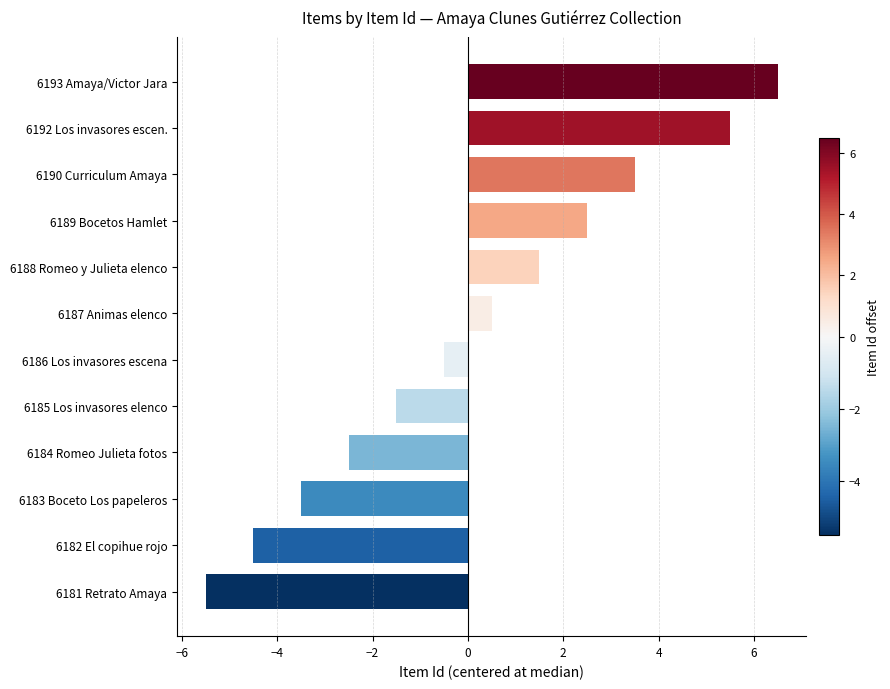

List the labels in order of value, largest first.

6193 Amaya/Victor Jara, 6192 Los invasores escen., 6190 Curriculum Amaya, 6189 Bocetos Hamlet, 6188 Romeo y Julieta elenco, 6187 Animas elenco, 6186 Los invasores escena, 6185 Los invasores elenco, 6184 Romeo Julieta fotos, 6183 Boceto Los papeleros, 6182 El copihue rojo, 6181 Retrato Amaya